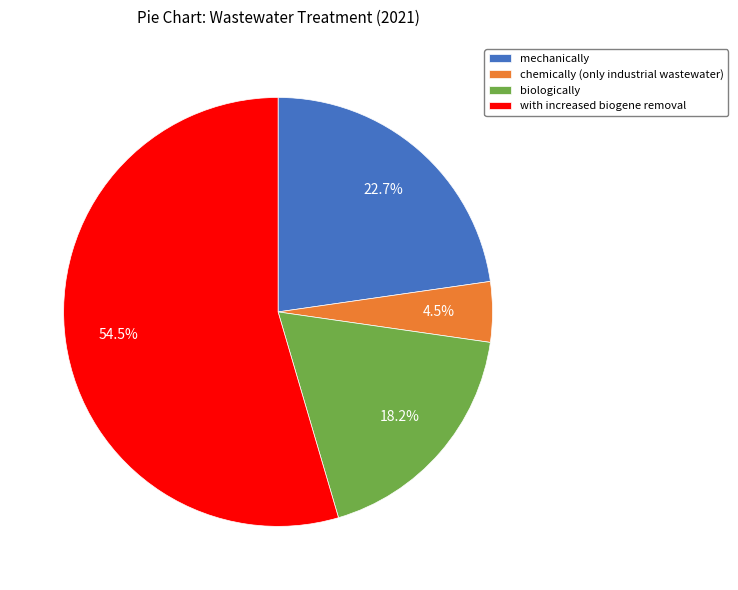

To the nearest percent, what is the average slice percentage?

25%